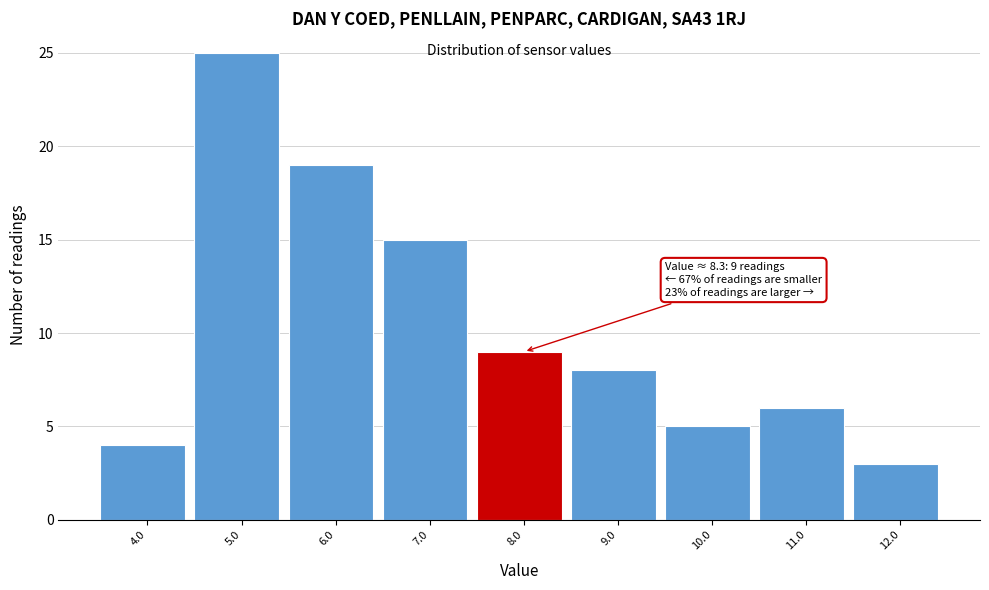

Reading left to right, extract all data points from this chart.

4	25	19	15	9	8	5	6	3